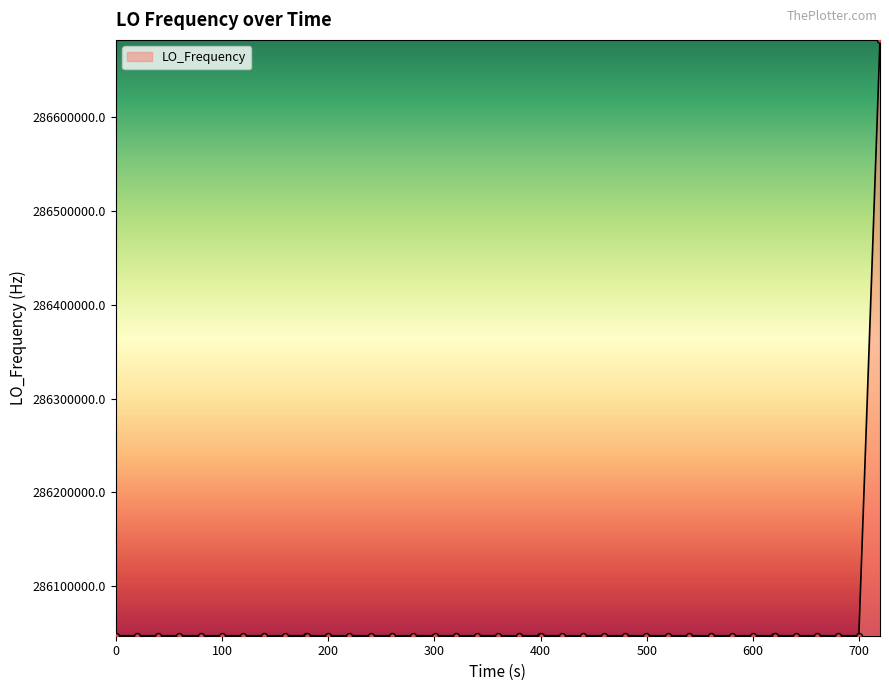

What is the smallest value displayed?

286046998.1